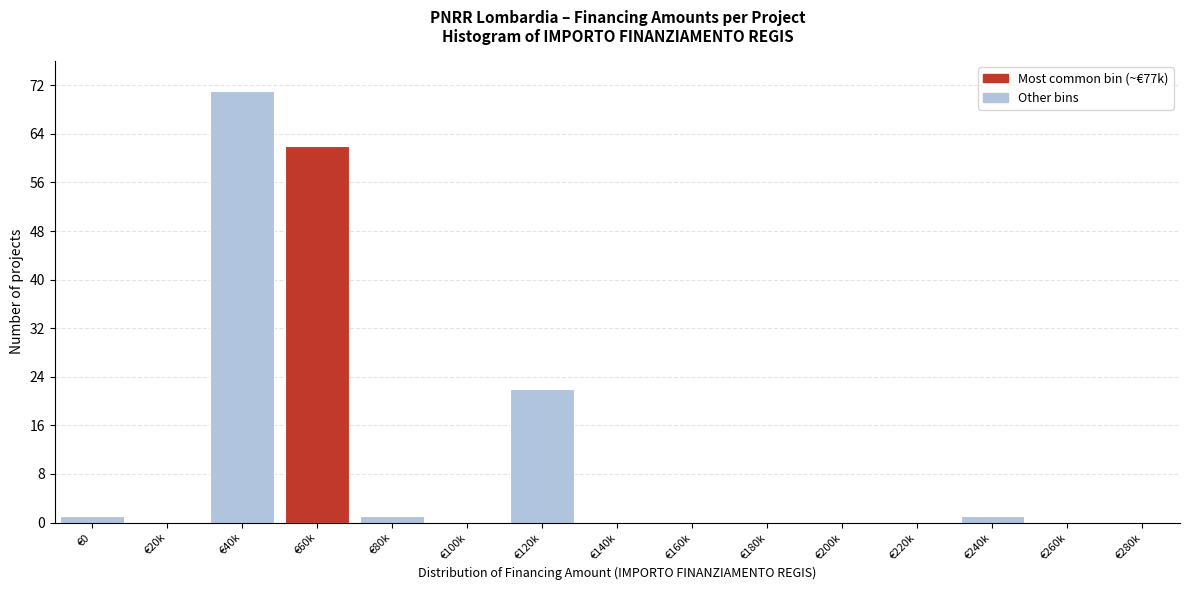

Reading right to left, transcribe all the data shown in this chart.

€280k=0	€260k=0	€240k=1	€220k=0	€200k=0	€180k=0	€160k=0	€140k=0	€120k=22	€100k=0	€80k=1	€60k=62	€40k=71	€20k=0	€0=1